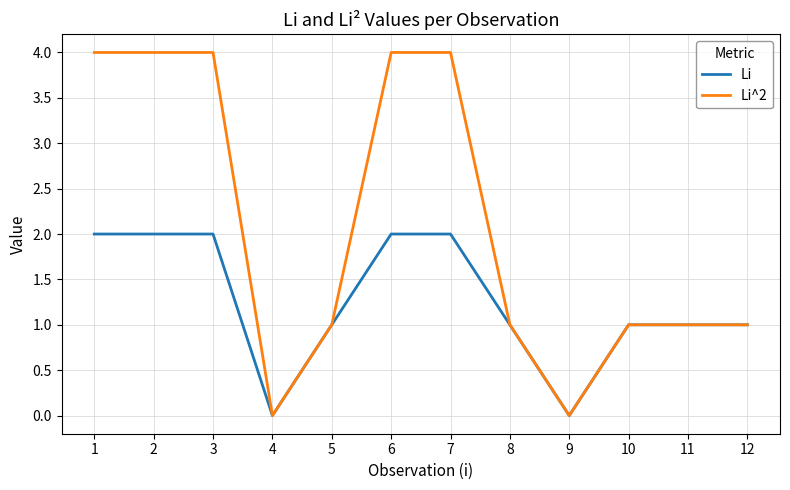

The value of Li at 5 is 1. True or false?

True